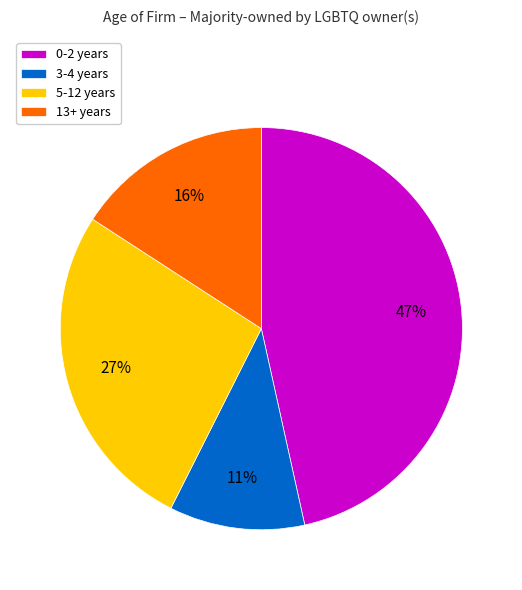

How many segments does this pie chart have?

4